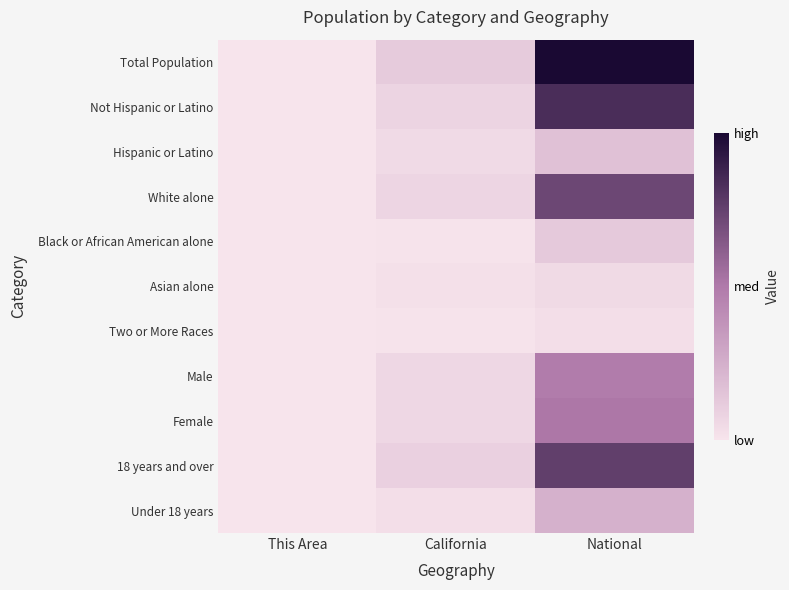

Reading left to right, extract all data points from this chart.

Total Population: This Area=9354	California=37253956	National=308745538
Not Hispanic or Latino: This Area=8890	California=23240237	National=258267944
Hispanic or Latino: This Area=464	California=14013719	National=50477594
White alone: This Area=6882	California=21453934	National=223553265
Black or African American alone: This Area=172	California=2299072	National=38929319
Asian alone: This Area=1801	California=4861007	National=14674252
Two or More Races: This Area=401	California=1815384	National=9009073
Male: This Area=4589	California=18517830	National=151781326
Female: This Area=4765	California=18736126	National=156964212
18 years and over: This Area=7083	California=27958916	National=234564071
Under 18 years: This Area=2271	California=9295040	National=74181467